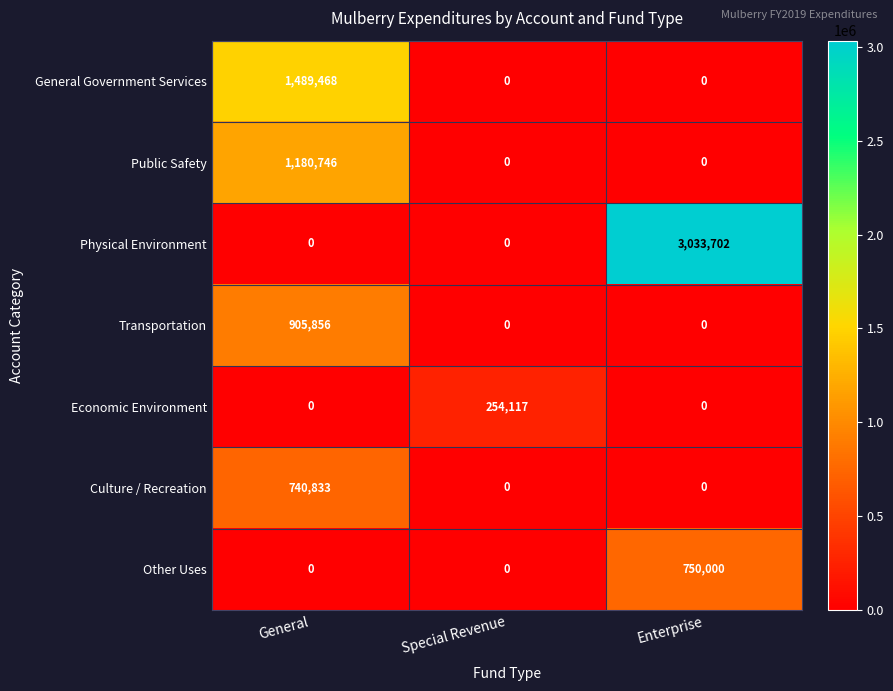

List the series in order of their peak value, lowest first.

Economic Environment, Culture / Recreation, Other Uses, Transportation, Public Safety, General Government Services, Physical Environment